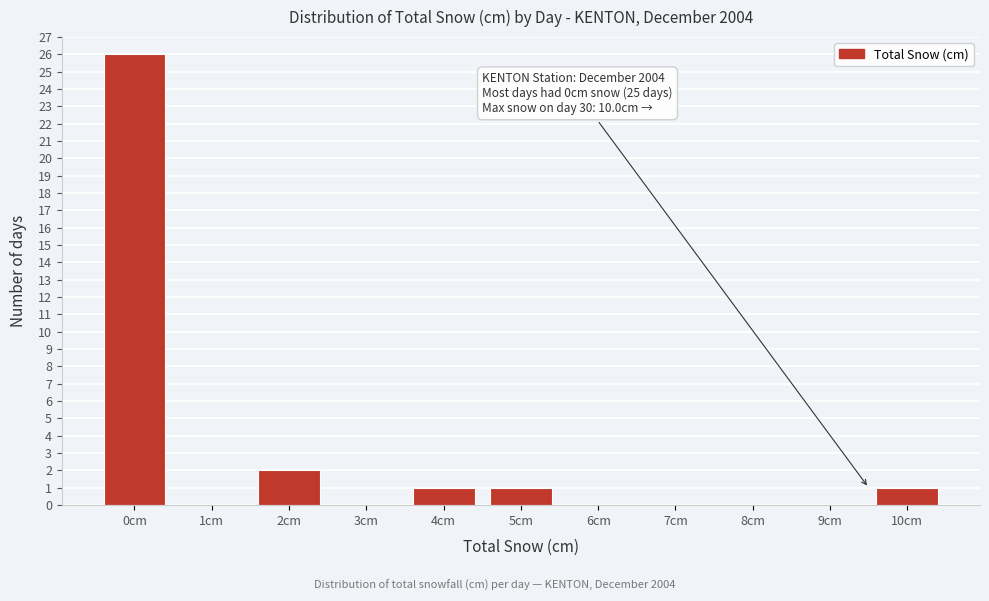

Reading left to right, transcribe all the data shown in this chart.

0cm=26	1cm=0	2cm=2	3cm=0	4cm=1	5cm=1	6cm=0	7cm=0	8cm=0	9cm=0	10cm=1